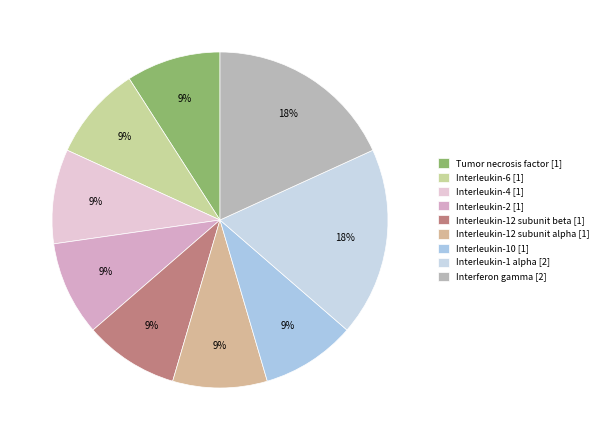

What percentage is the Interleukin-12 subunit alpha slice, to the nearest percent?

9%